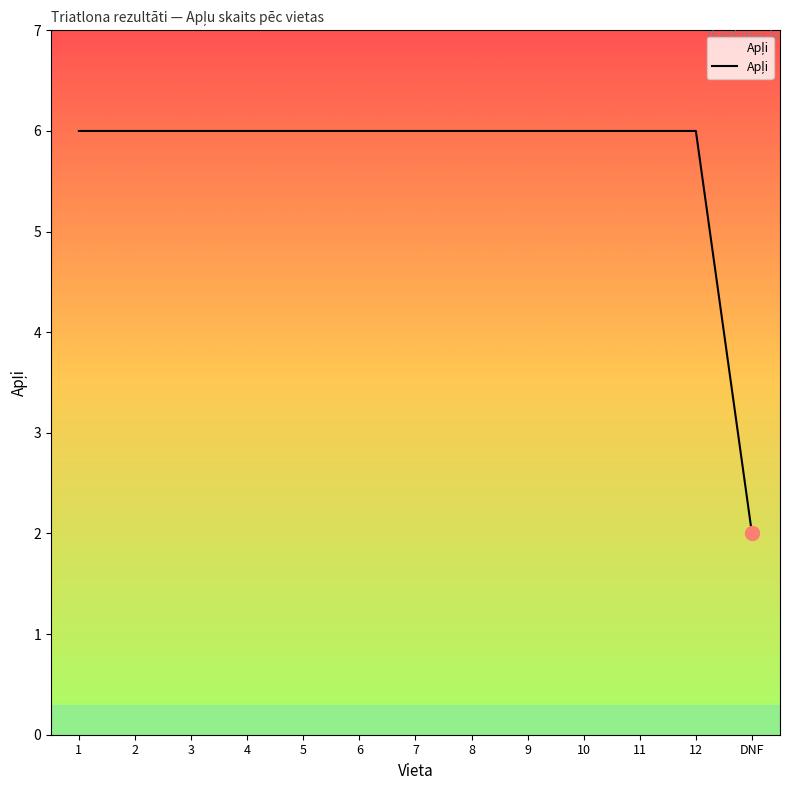

What is the change in value from 1 to DNF?

-4